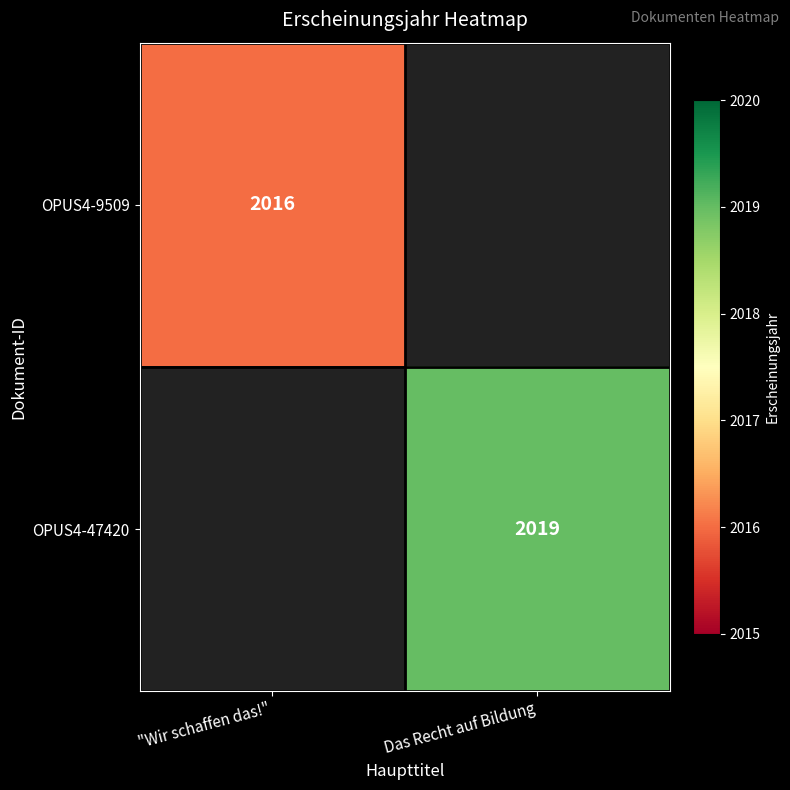

At how many categories does at least one series exceed 2017?

1